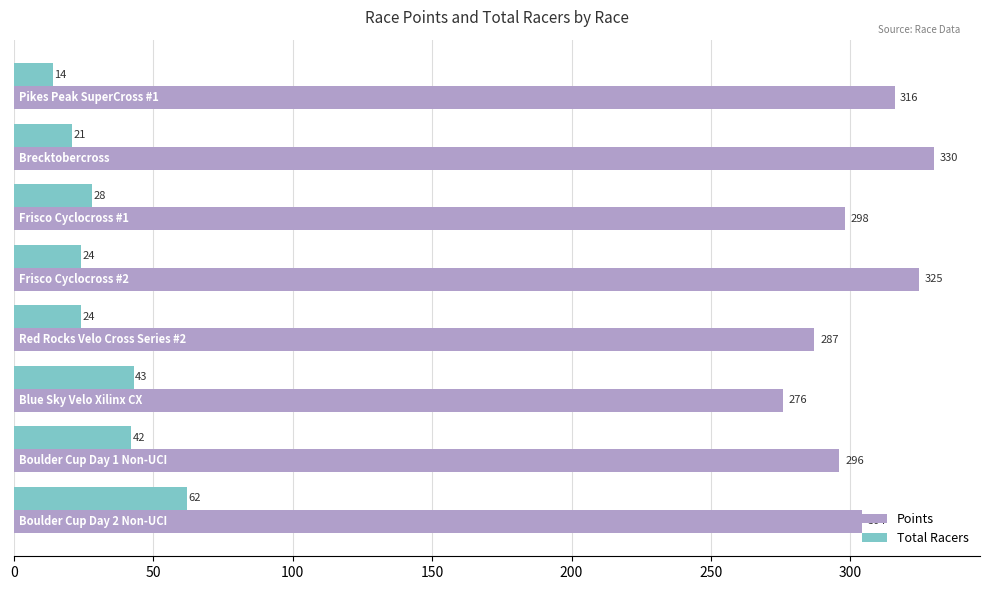

How many values in the Total Racers series are below 28?

4